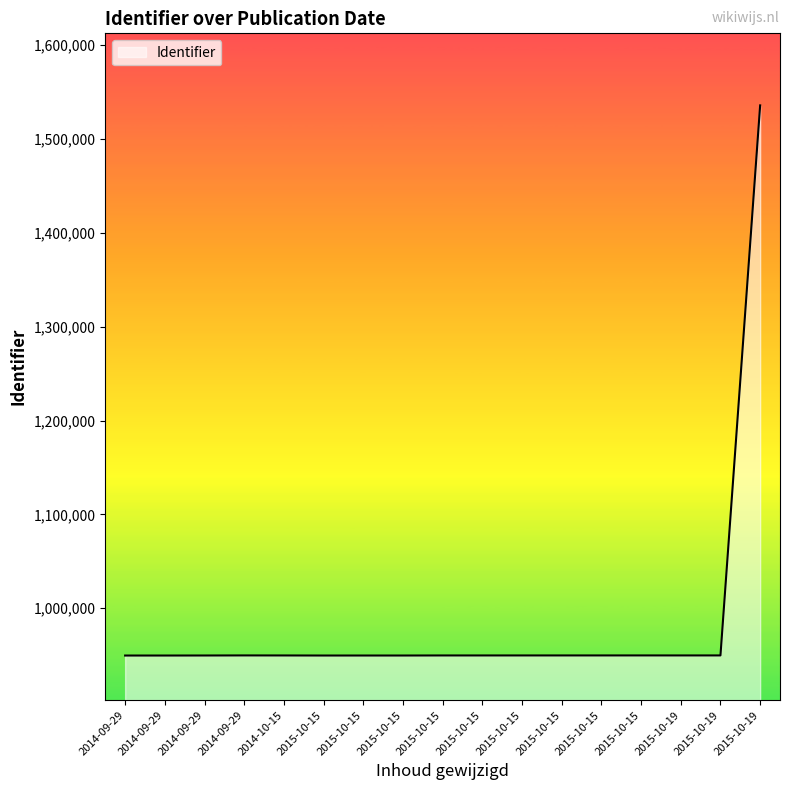

What is the difference between the maximum and minimum values?

586370